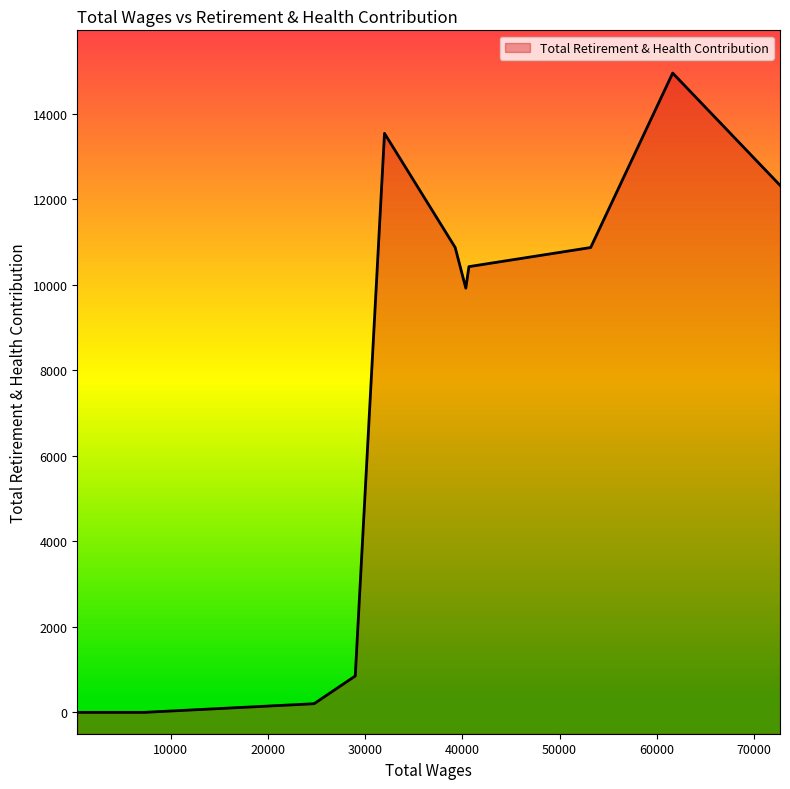

What is the label of the 1st point from the right?

371.0